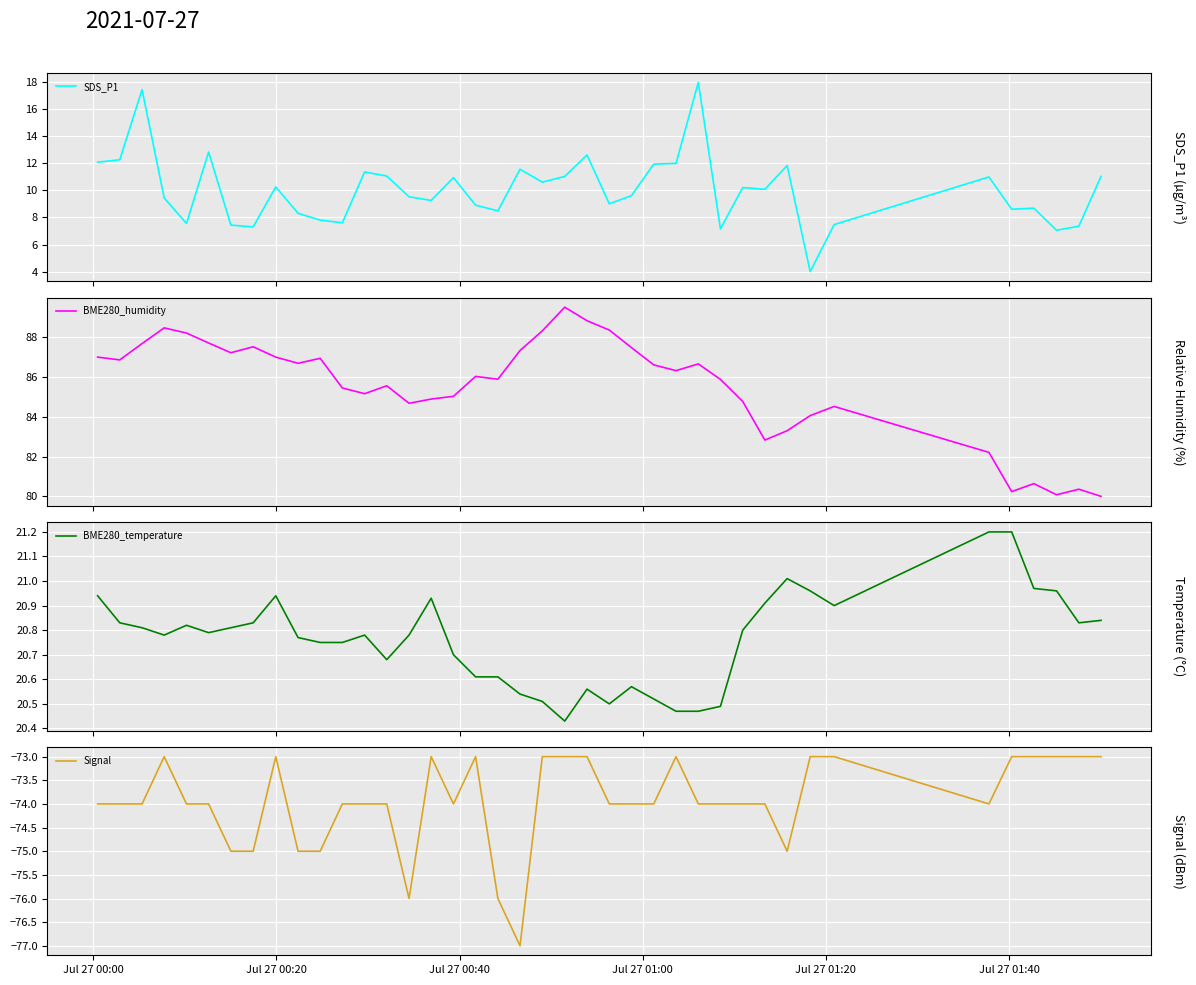

True or false: SDS_P1 and BME280_temperature intersect in this chart.

False